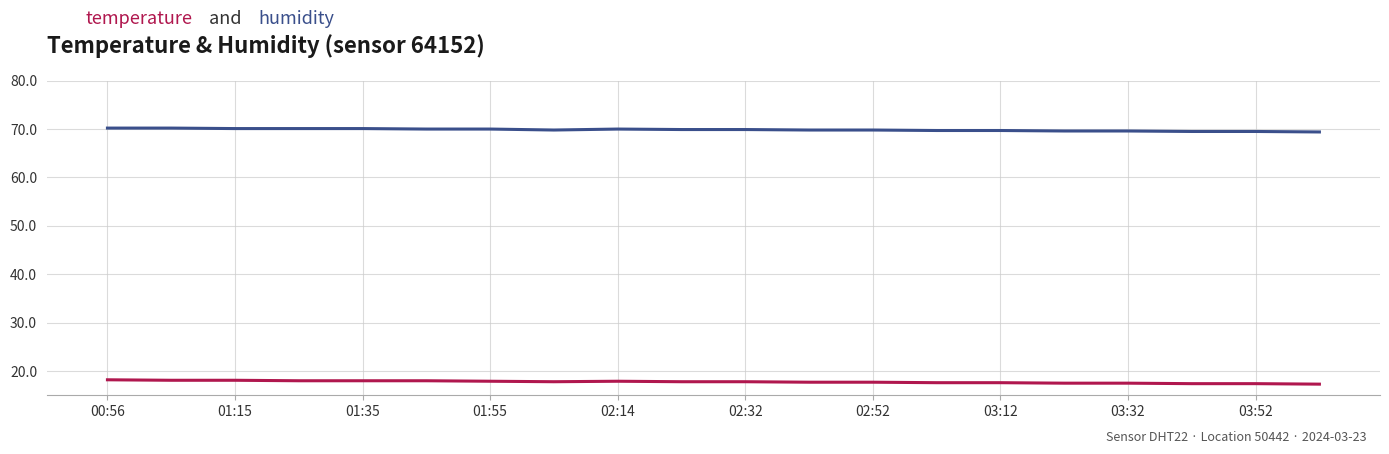

What is the minimum value shown in the chart?

17.3